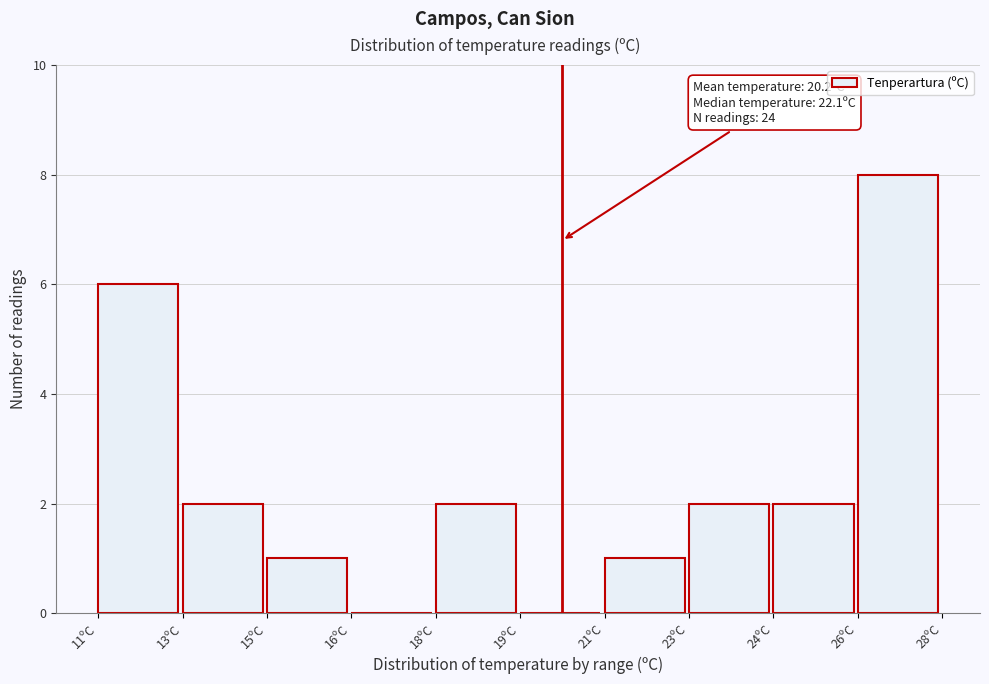

Reading left to right, what are all the values shown in this chart?

11ºC=6	13ºC=2	15ºC=1	16ºC=0	18ºC=2	19ºC=0	21ºC=1	23ºC=2	24ºC=2	26ºC=8